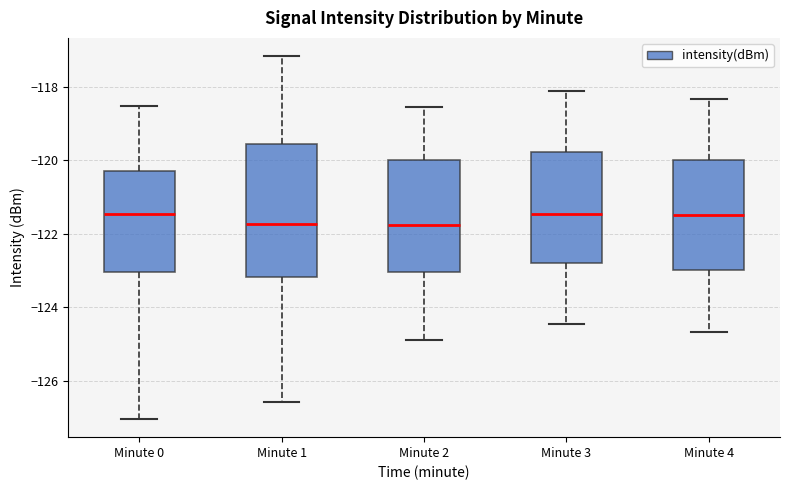

Reading left to right, transcribe this box plot: for each box, give where its median line is, the range the box spans, and where its two whiskers end, as read against the y-axis. The values are not printed on the chart, so give them approximately, as read against the axis.

Minute 0: median -121.4, box -123.0 to -120.2, whiskers -127.0 to -118.6
Minute 1: median -121.8, box -123.2 to -119.6, whiskers -126.6 to -117.2
Minute 2: median -121.8, box -123.0 to -120.0, whiskers -125.0 to -118.6
Minute 3: median -121.4, box -122.8 to -119.8, whiskers -124.4 to -118.2
Minute 4: median -121.4, box -123.0 to -120.0, whiskers -124.6 to -118.4